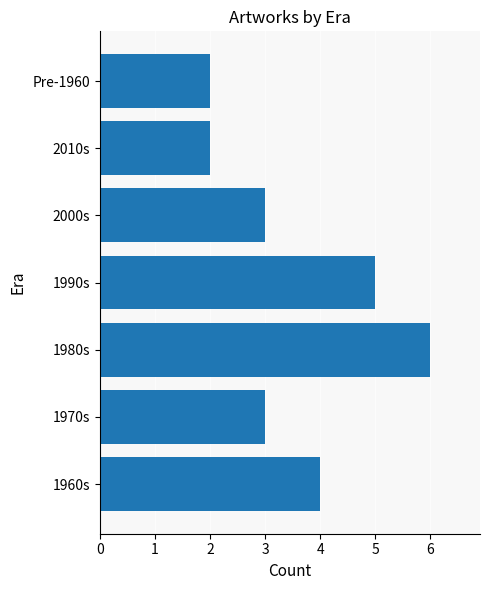

At which category does the chart reach its peak across all series?

1980s